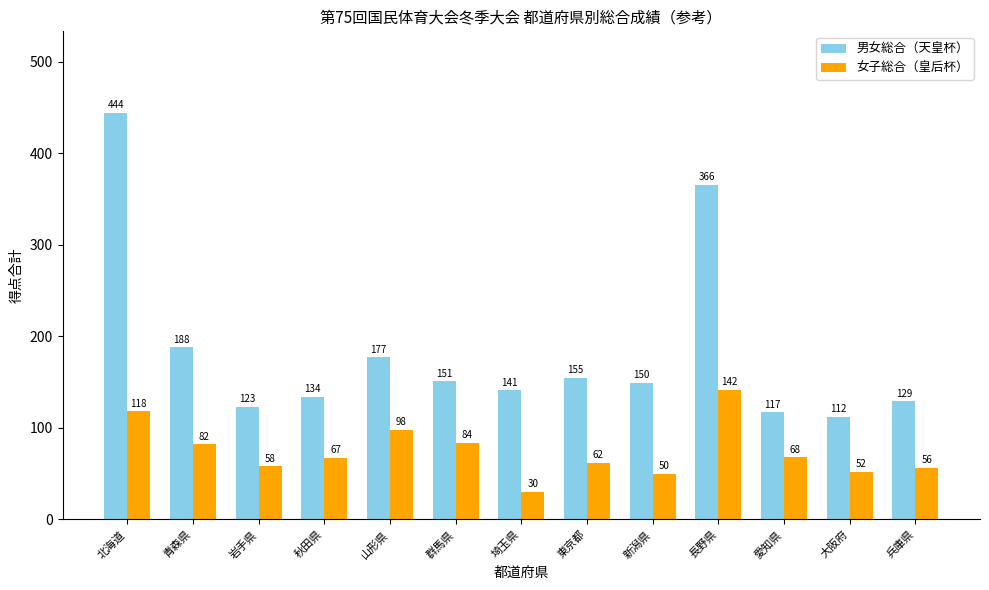

At how many categories does at least one series exceed 382?

1